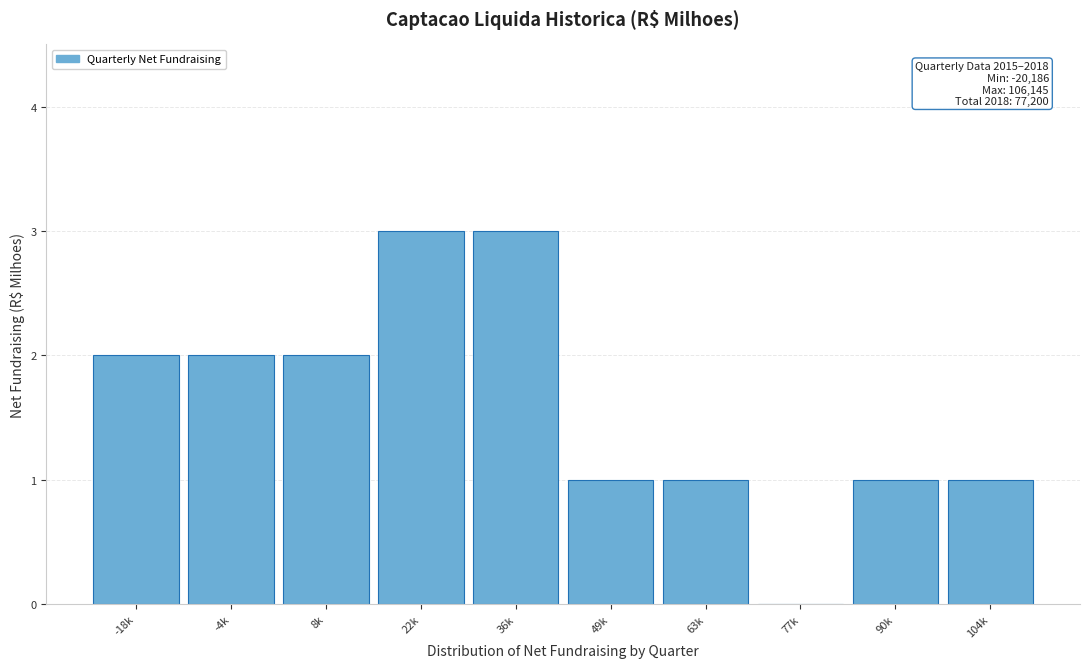

Reading left to right, transcribe all the data shown in this chart.

-18k=2	-4k=2	8k=2	22k=3	36k=3	49k=1	63k=1	77k=0	90k=1	104k=1